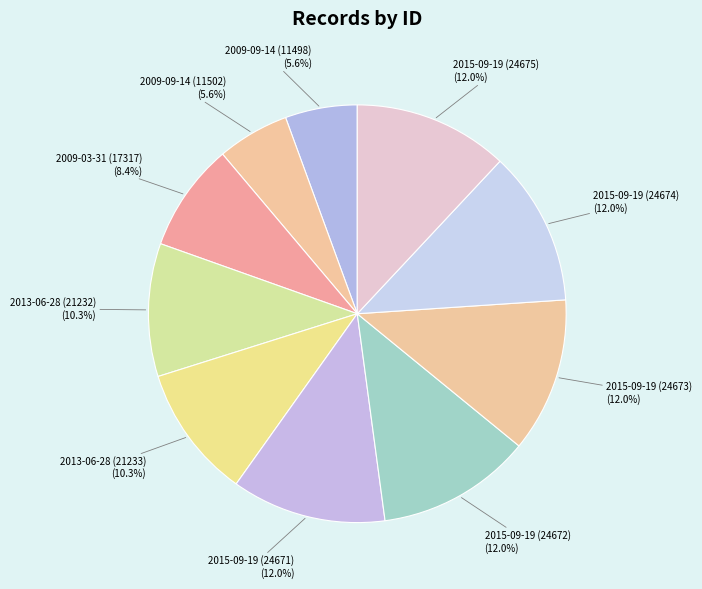

How many segments does this pie chart have?

10